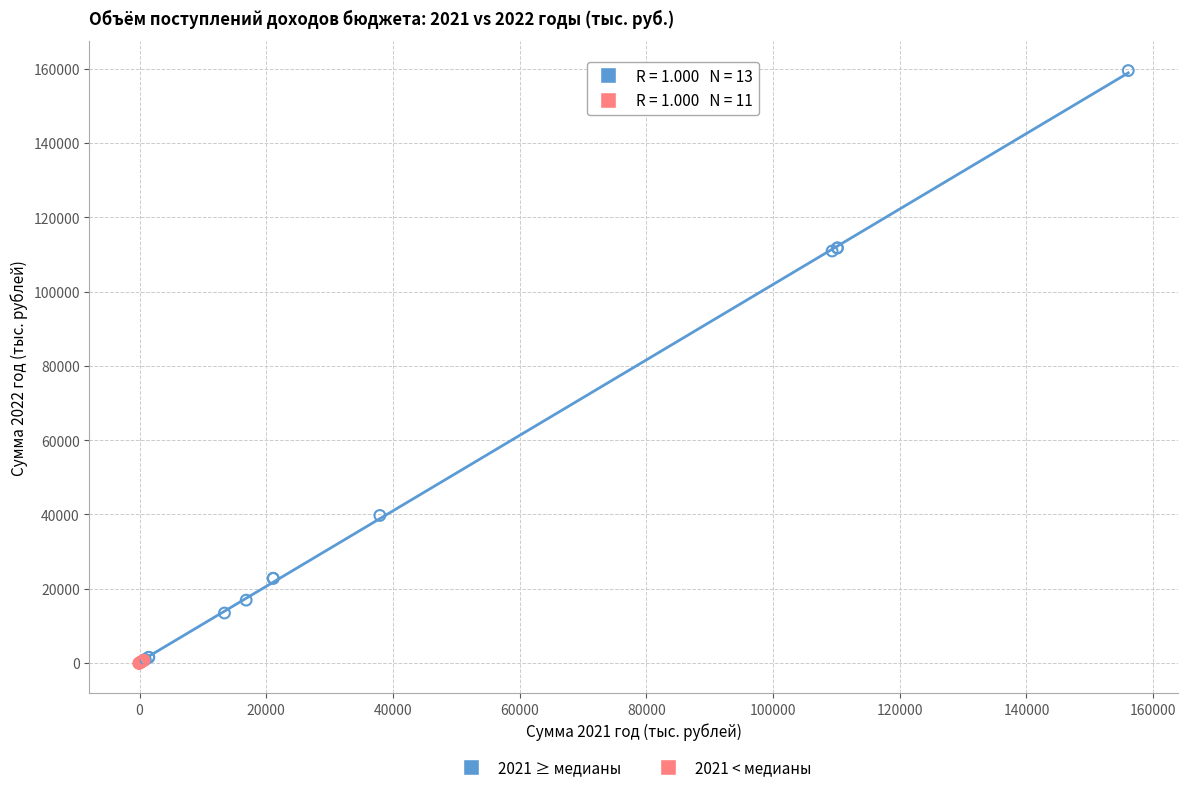

Which series has the largest Y range (max minus min)?

2021 ≥ медианы